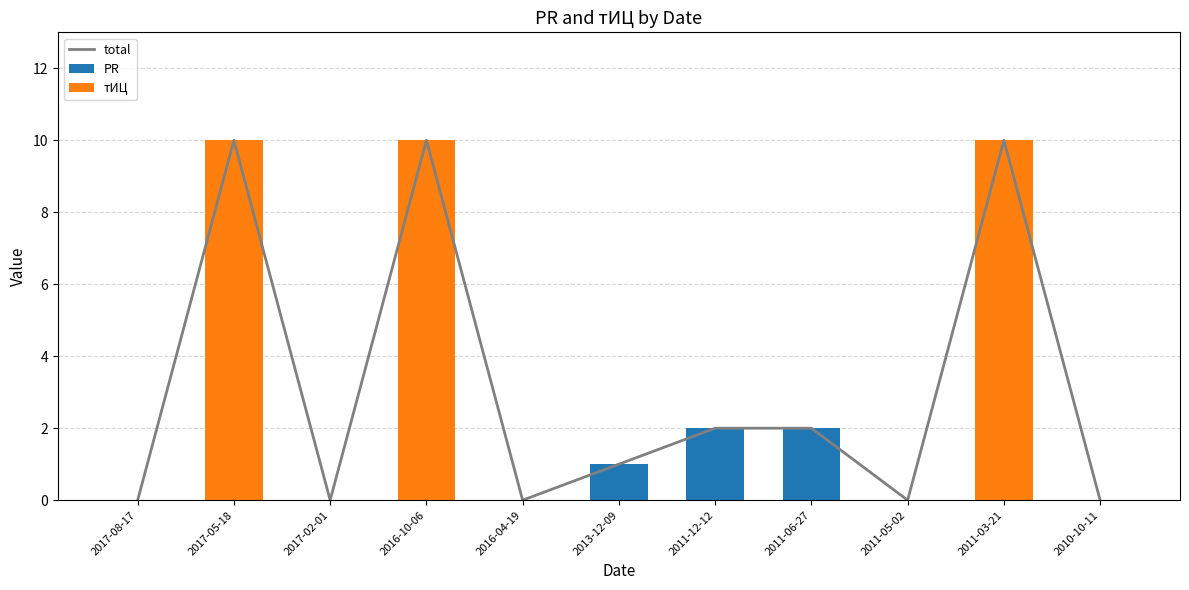

The value of total at 2013-12-09 is 0. True or false?

False